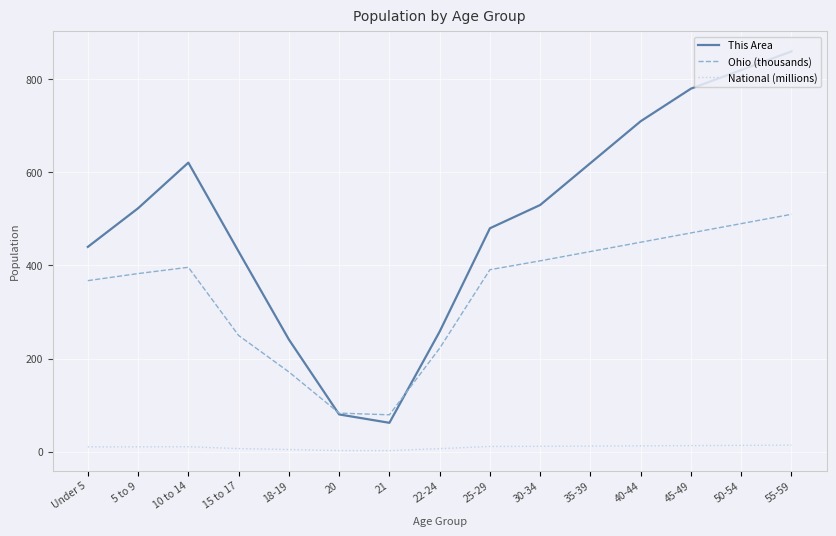

What is the greatest value displayed?

860.0